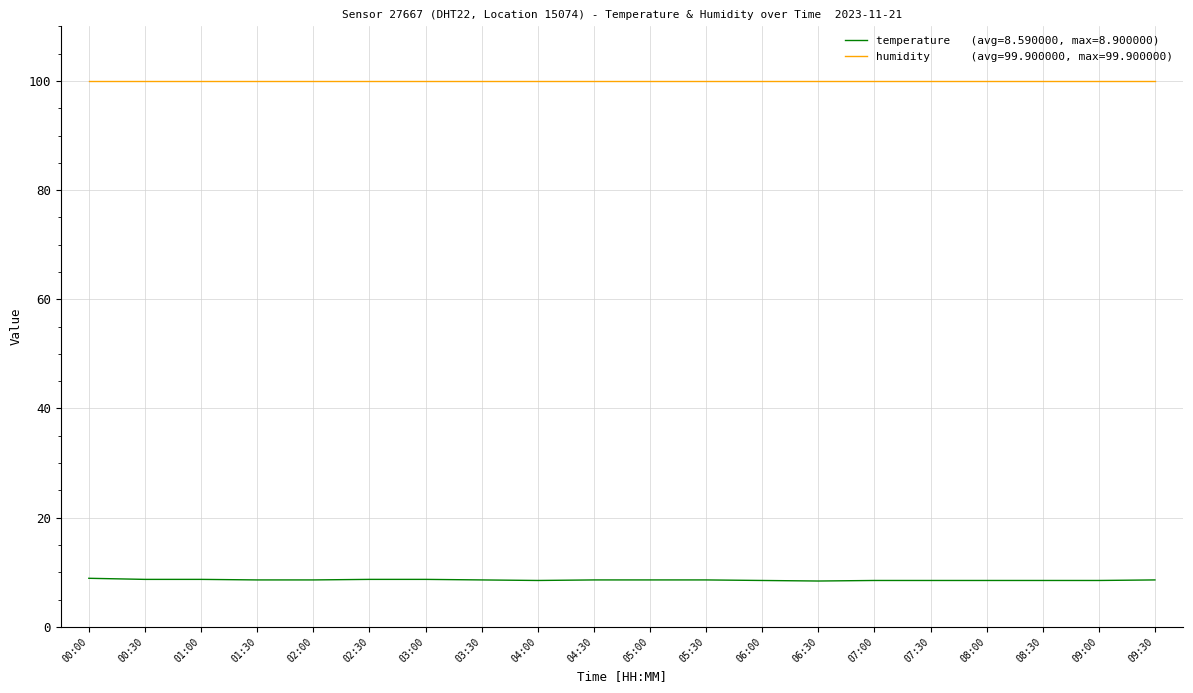

What is the difference between the highest and lowest values at 08:00?

91.4